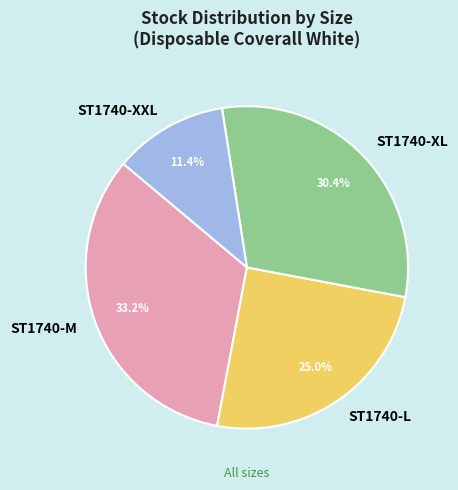

How many slices are in this pie chart?

4